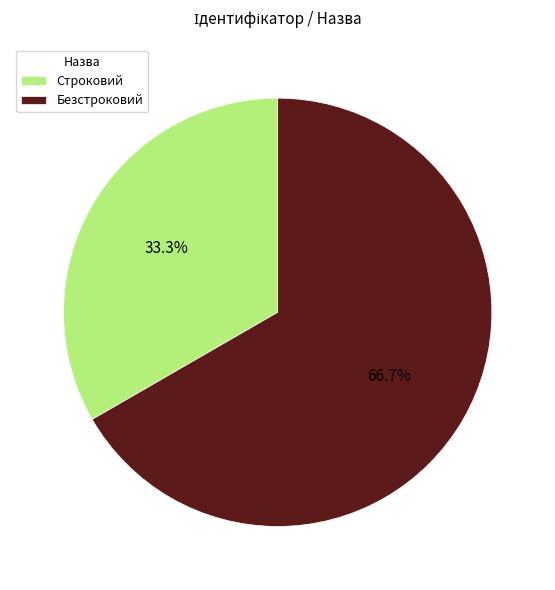

Approximately how many times larger is the value at Безстроковий compared to Строковий?

2.0